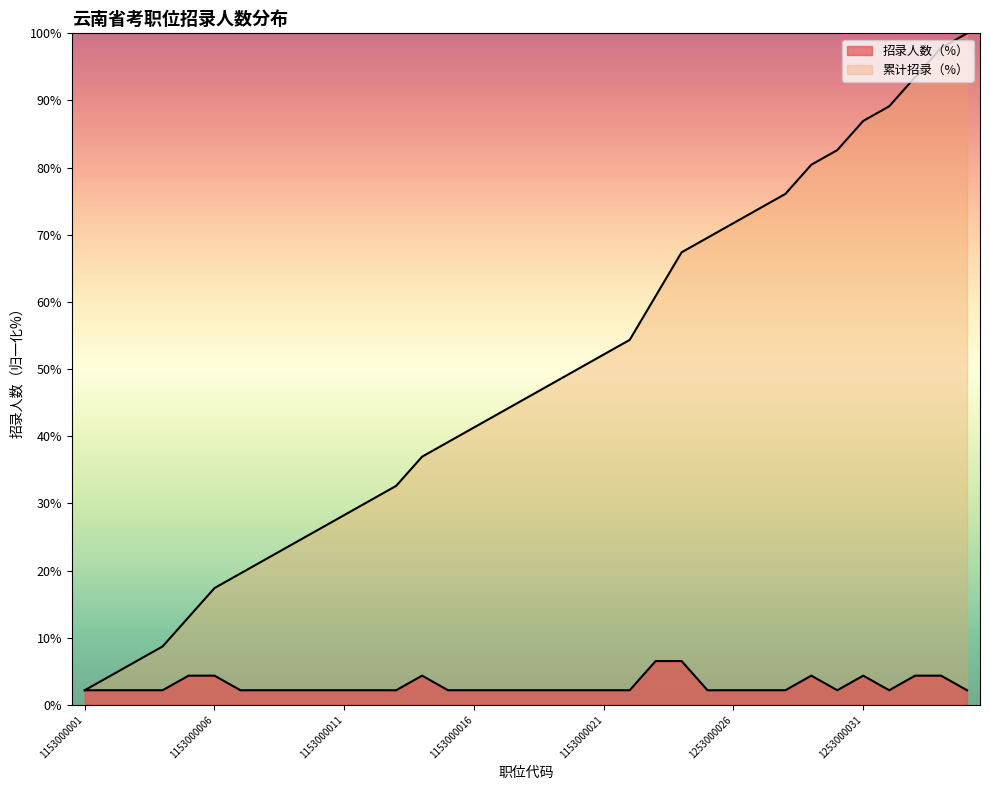

What is the total value across all series at 1153000018?

47.8